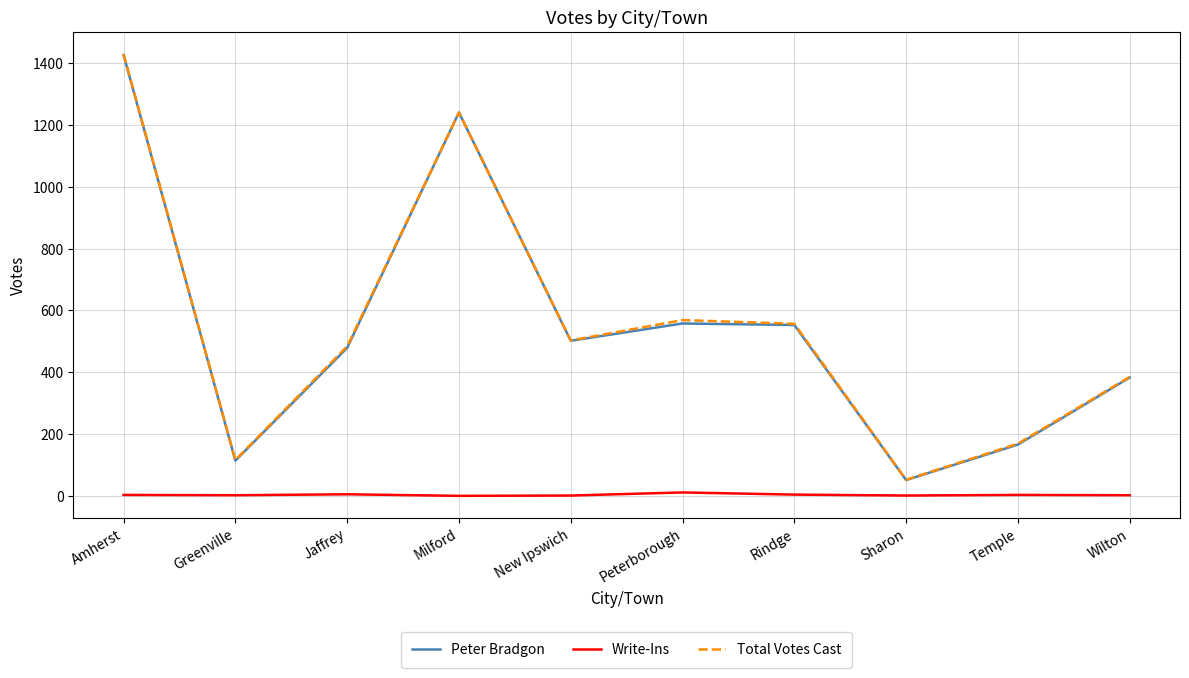

What is the maximum value shown in the chart?

1430